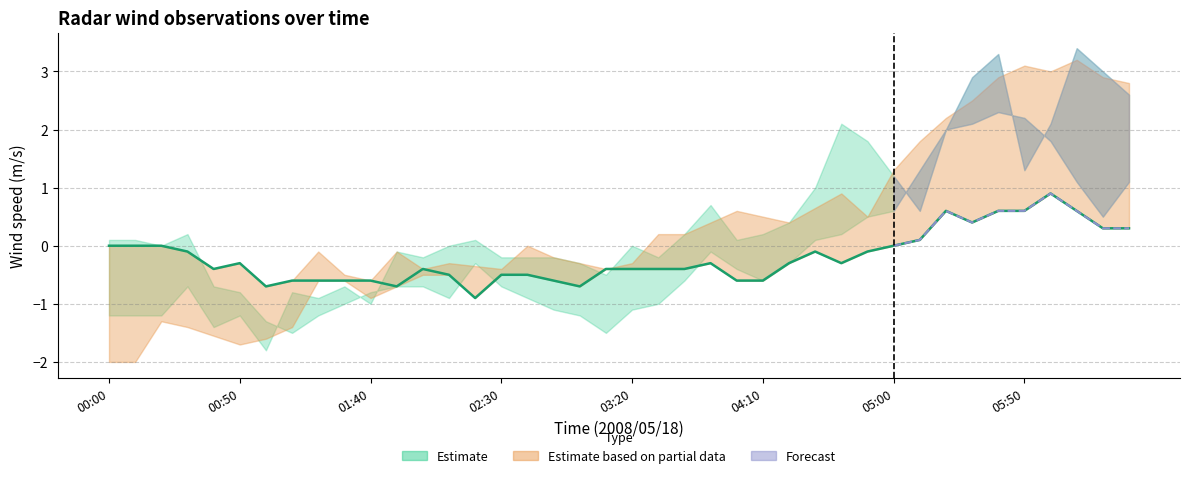

What is the change in value from 00:00 to 17?

-0.6